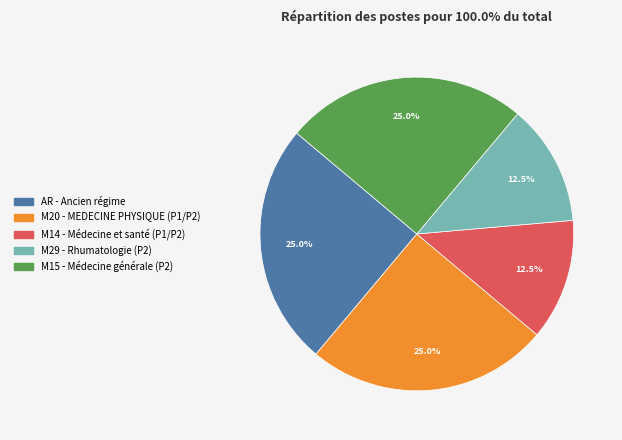

Between M29 - Rhumatologie (P2) and M15 - Médecine générale (P2), which is larger?

M15 - Médecine générale (P2)